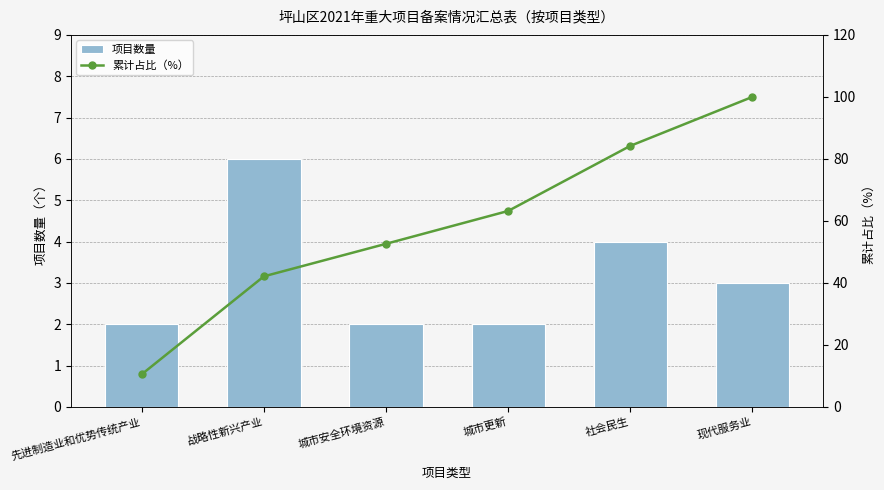

Which series changed the most between 战略性新兴产业 and 现代服务业?

累计占比（%）